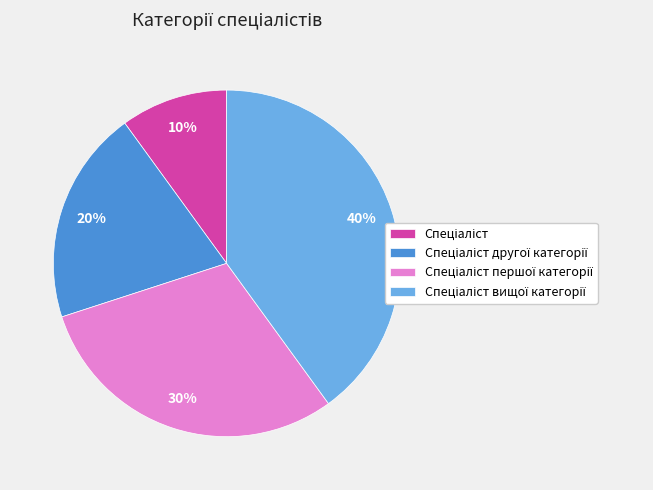

Is there any slice that represents more than half of the pie?

No